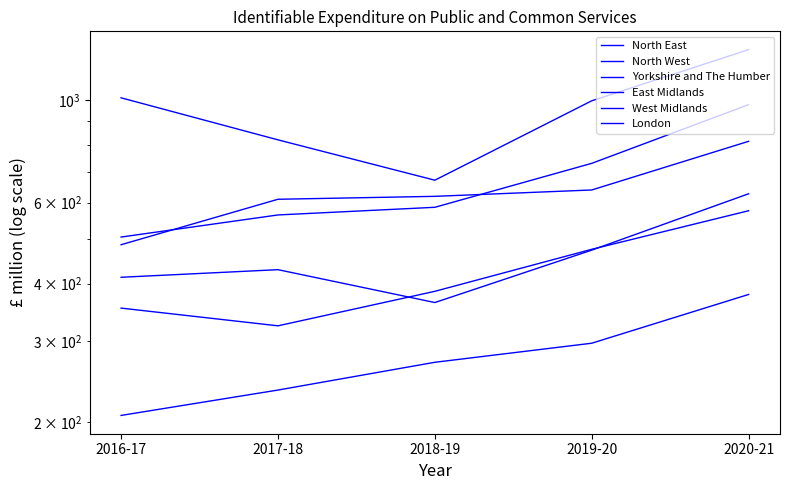

What is the spread (max minus min) of values at 2020-21?

910